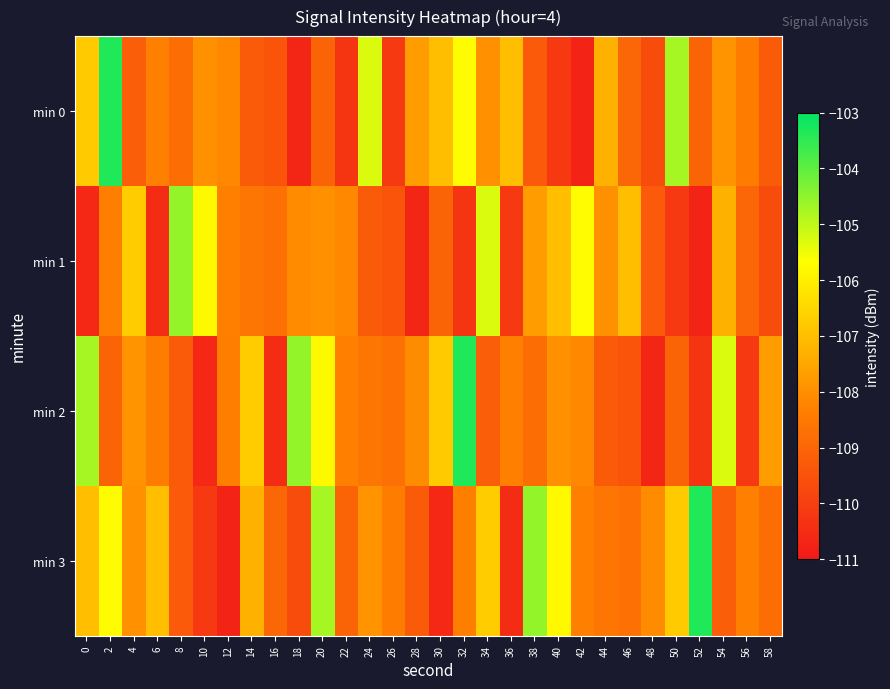

What is the smallest value displayed?

-110.7